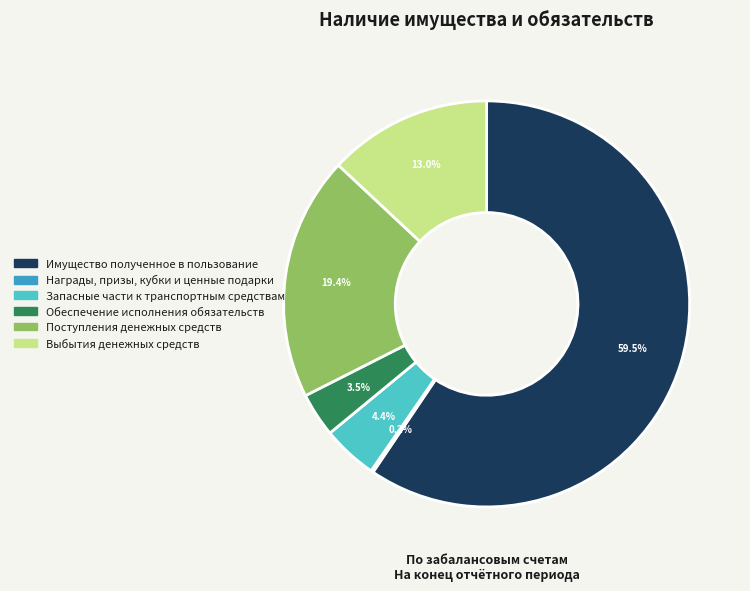

To the nearest percent, what is the difference between the largest and smallest slice percentages?

59%